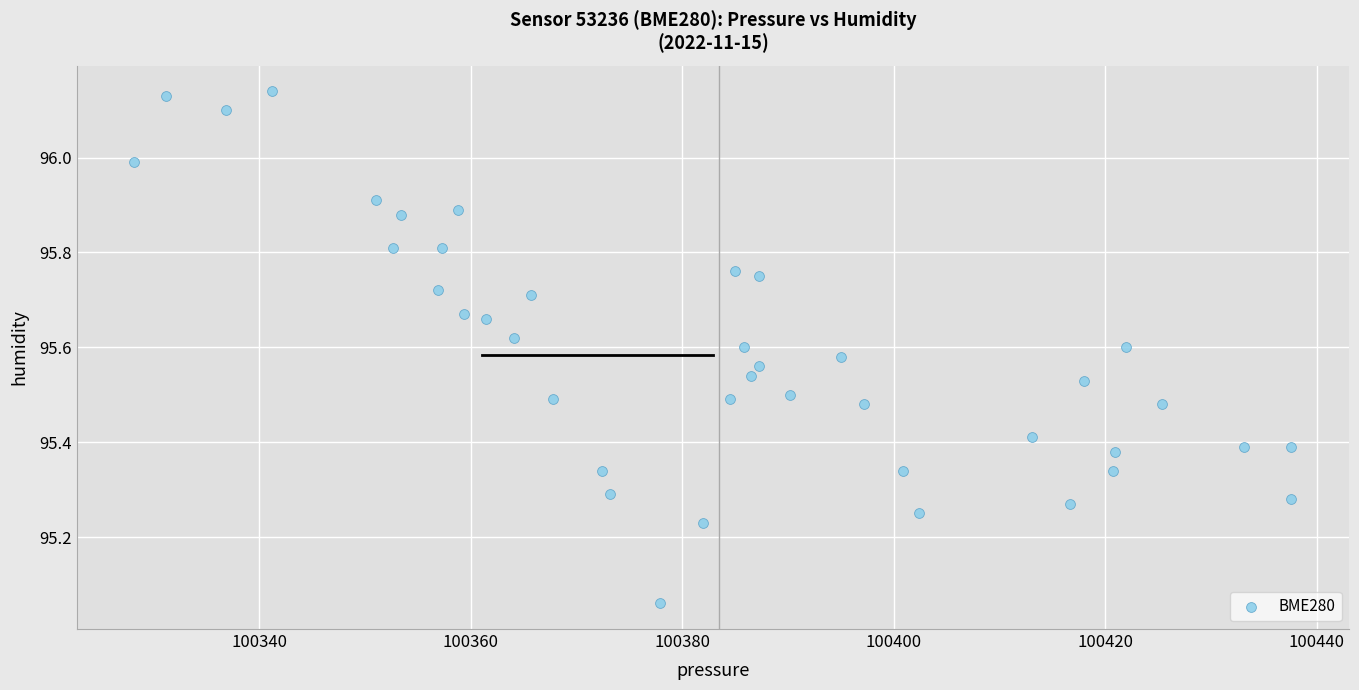

What is the range of Y values (max minus min)?

1.1